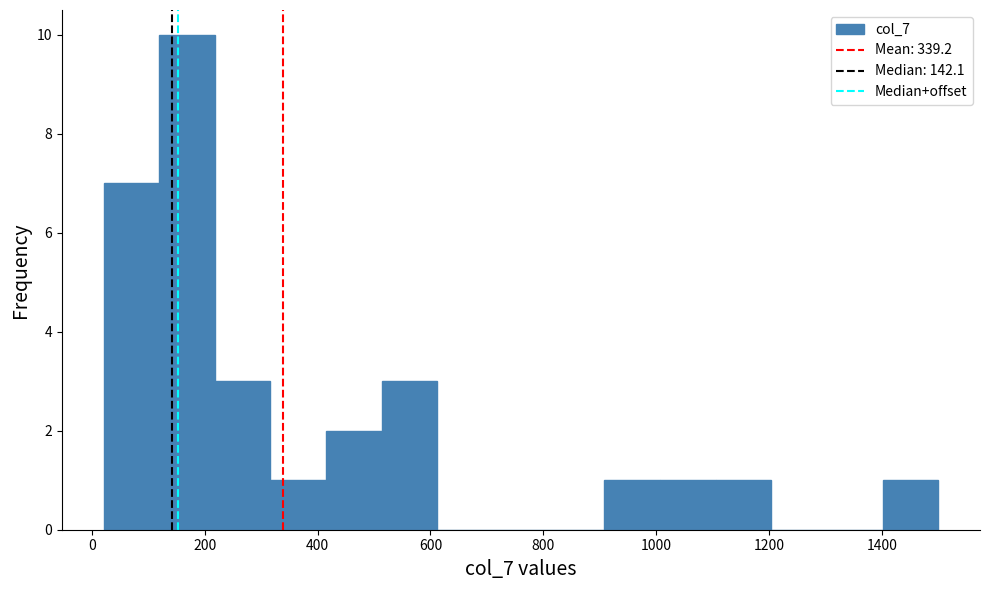

Reading left to right, list every bar in this chart as the range it spans on the x-axis followed by its height. Neither the bar edges nor the heights are printed on the chart, so give them approximately, as read against the axes.

20 to 120: 7
120 to 220: 10
220 to 320: 3
320 to 420: 1
420 to 520: 2
520 to 620: 3
620 to 720: 0
720 to 800: 0
800 to 900: 0
900 to 1000: 1
1000 to 1100: 1
1100 to 1200: 1
1200 to 1300: 0
1300 to 1400: 0
1400 to 1500: 1